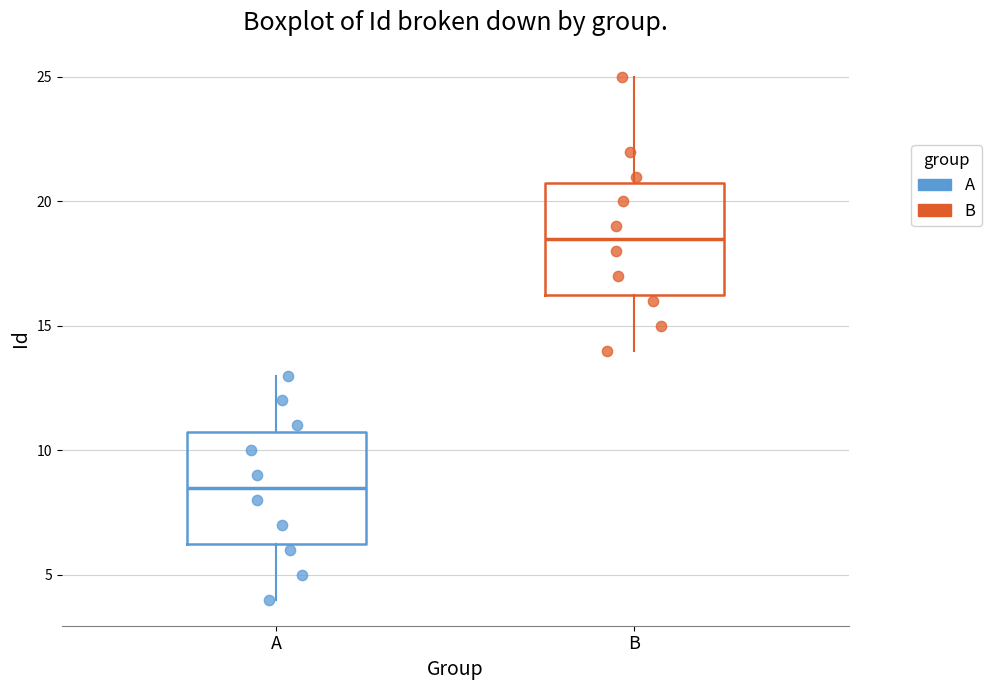

Which box has the lowest median line?

A